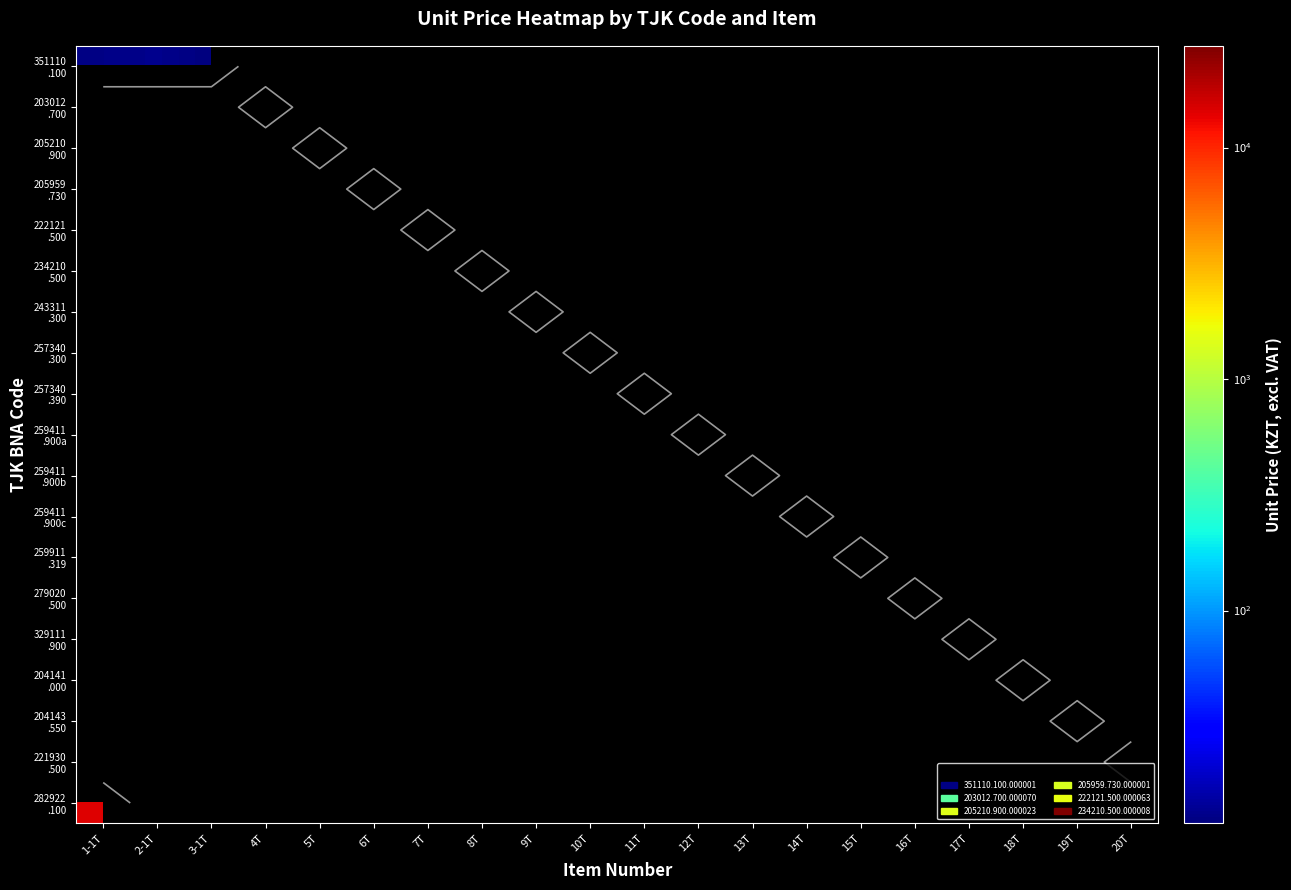

What is the smallest value displayed?

12.0